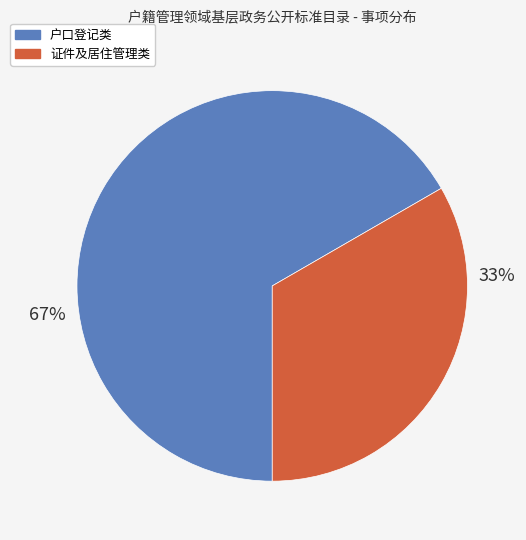

Is there any slice that represents more than half of the pie?

Yes